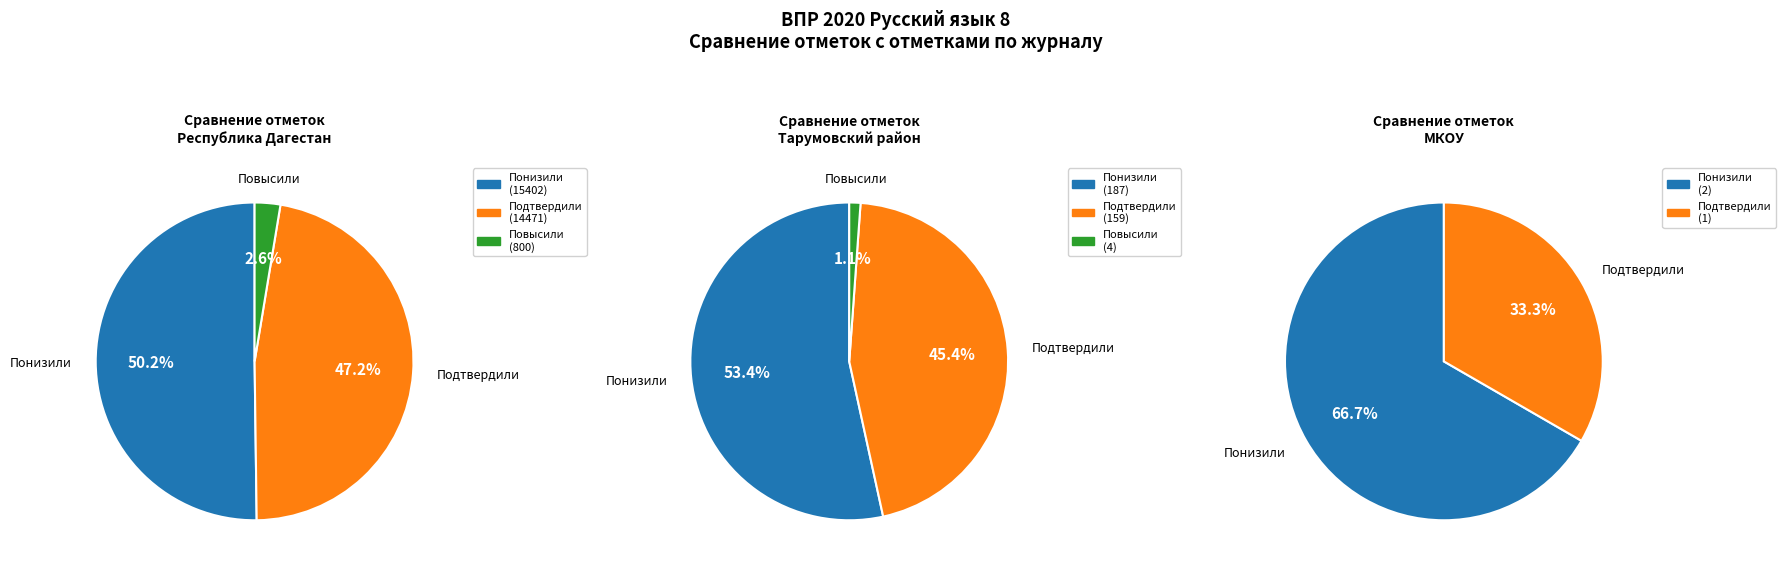

What is the spread (max minus min) of values at Повысили?

2.6